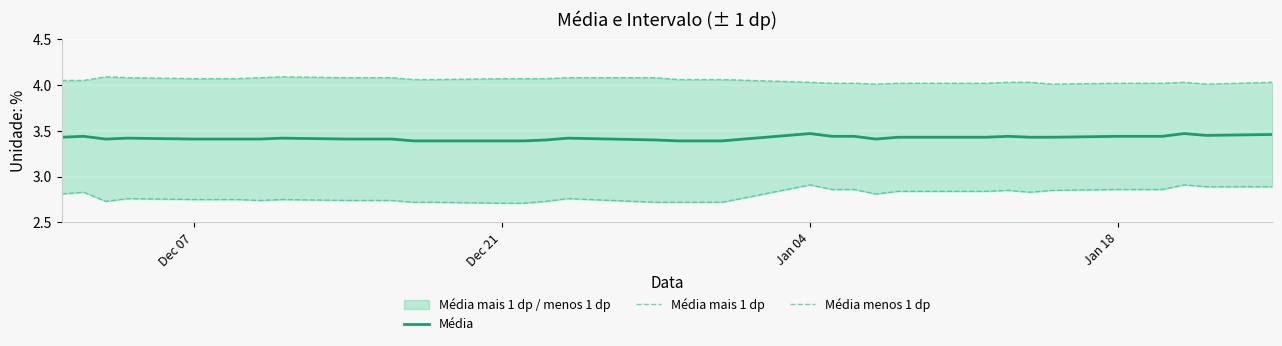

Which series has the largest total across all categories?

Média mais 1 dp